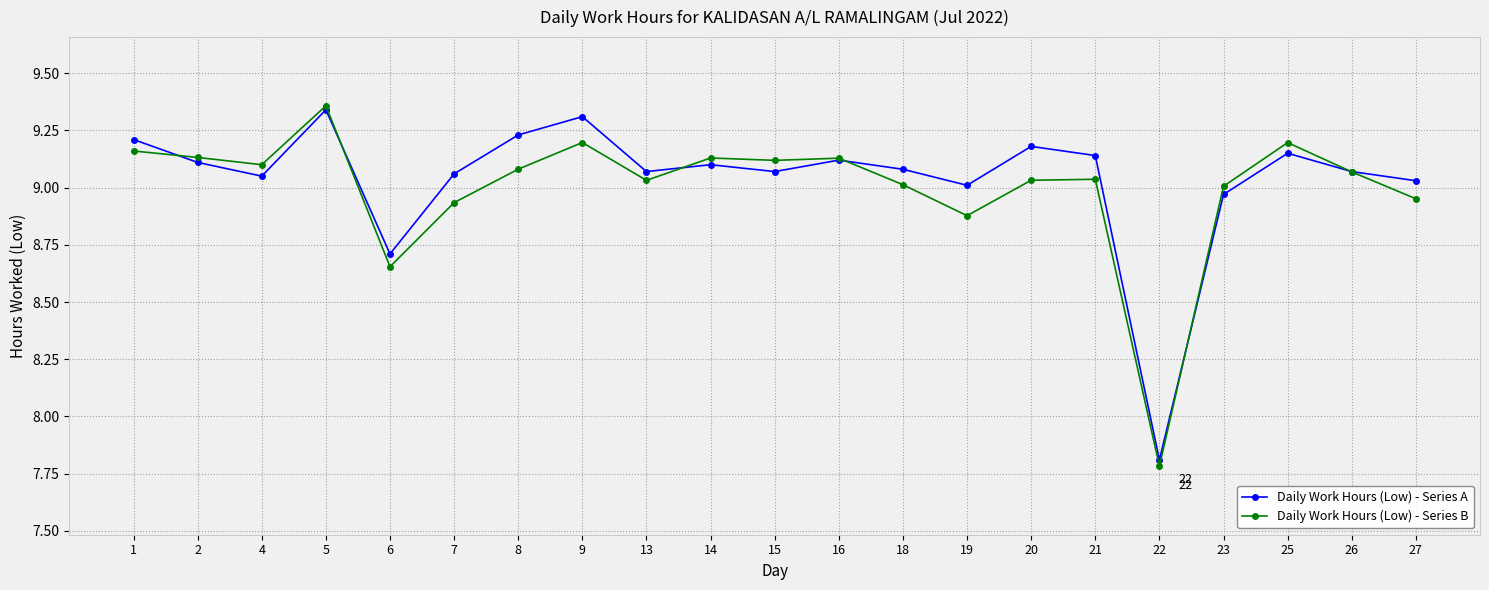

What is the sum of the Daily Work Hours (Low) - Series B values at 20 and 2?

18.2